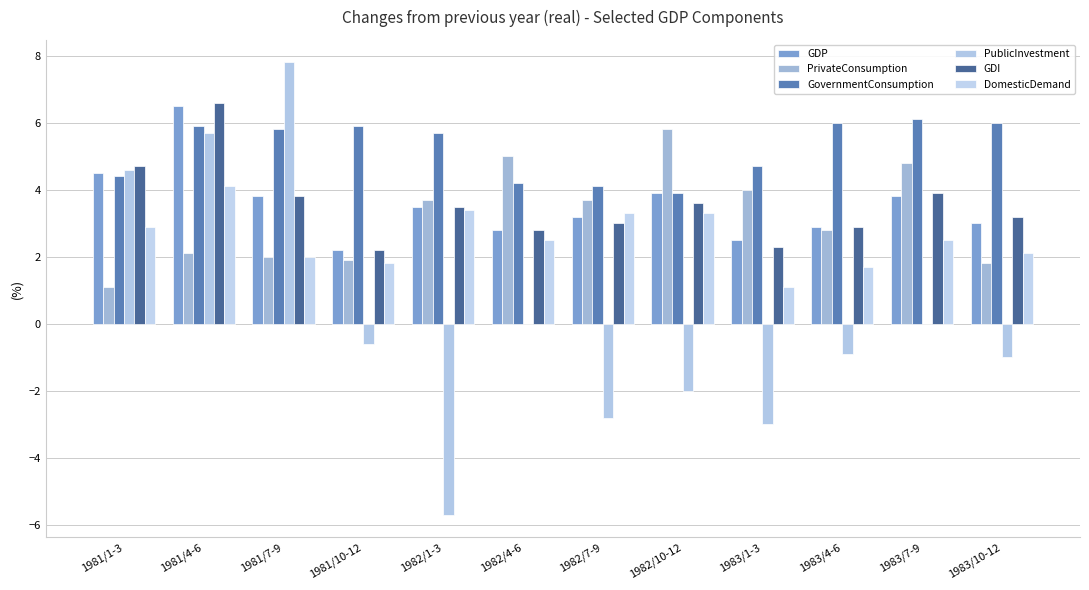

Reading left to right, extract all data points from this chart.

GDP: 4.5	6.5	3.8	2.2	3.5	2.8	3.2	3.9	2.5	2.9	3.8	3.0
PrivateConsumption: 1.1	2.1	2.0	1.9	3.7	5.0	3.7	5.8	4.0	2.8	4.8	1.8
GovernmentConsumption: 4.4	5.9	5.8	5.9	5.7	4.2	4.1	3.9	4.7	6.0	6.1	6.0
PublicInvestment: 4.6	5.7	7.8	-0.6	-5.7	0.0	-2.8	-2.0	-3.0	-0.9	0.0	-1.0
GDI: 4.7	6.6	3.8	2.2	3.5	2.8	3.0	3.6	2.3	2.9	3.9	3.2
DomesticDemand: 2.9	4.1	2.0	1.8	3.4	2.5	3.3	3.3	1.1	1.7	2.5	2.1